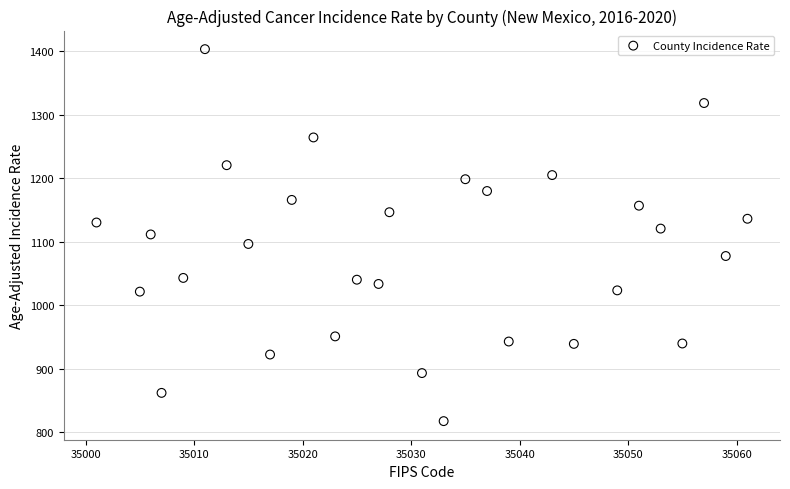

What is the range of Y values (max minus min)?

586.0